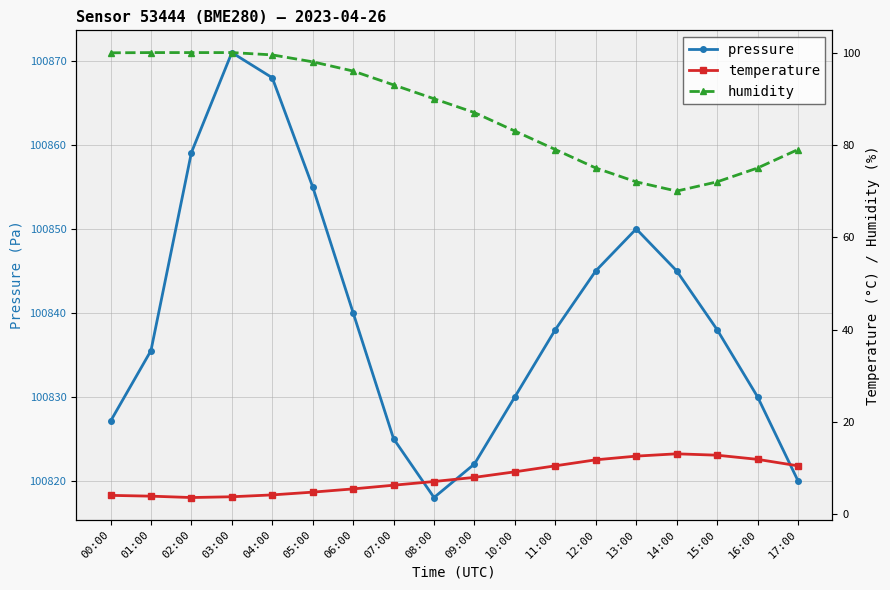

True or false: humidity and pressure intersect in this chart.

False